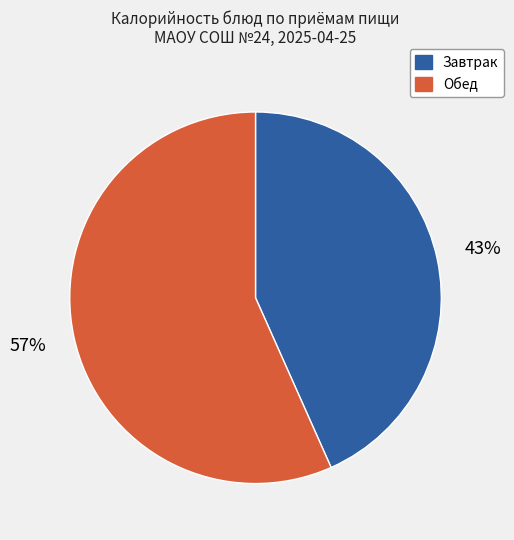

To the nearest percent, what is the average slice percentage?

50%